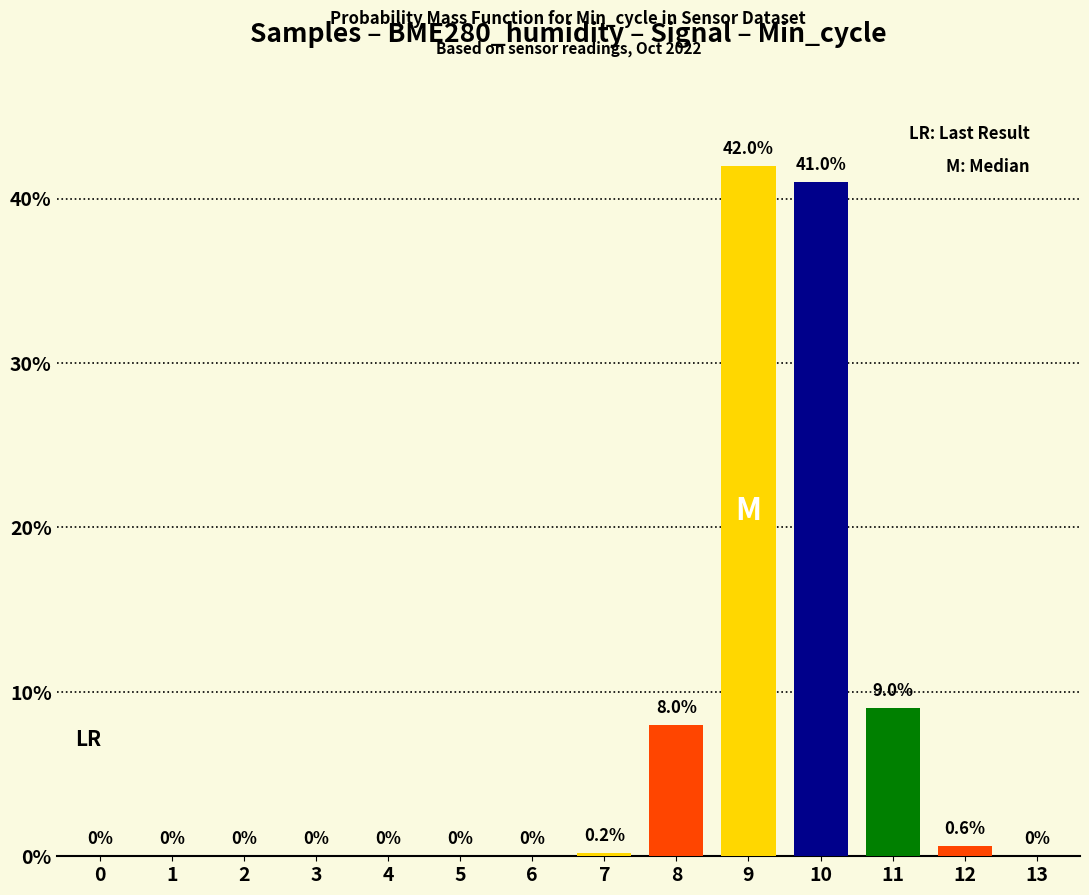

Reading left to right, list all the values displayed in this chart.

0.0	0.0	0.0	0.0	0.0	0.0	0.0	0.2	8.0	42.0	41.0	9.0	0.6	0.0